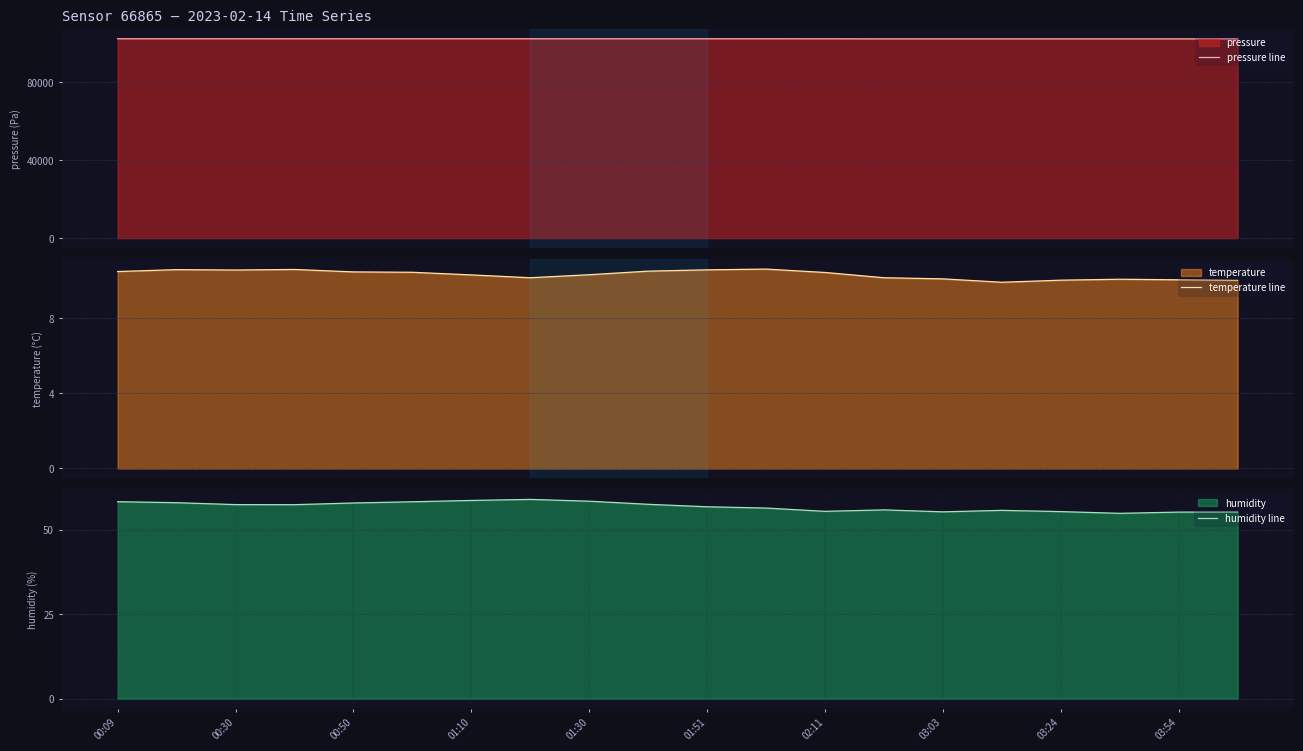

What is the minimum value for pressure line?

102346.6